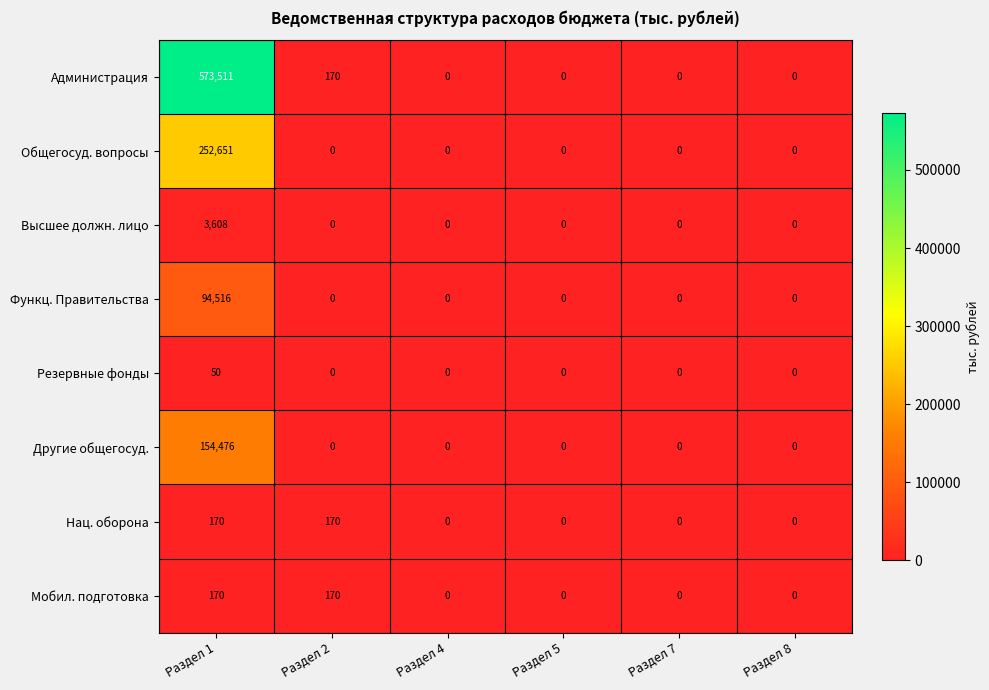

Which series has the largest total across all categories?

Администрация